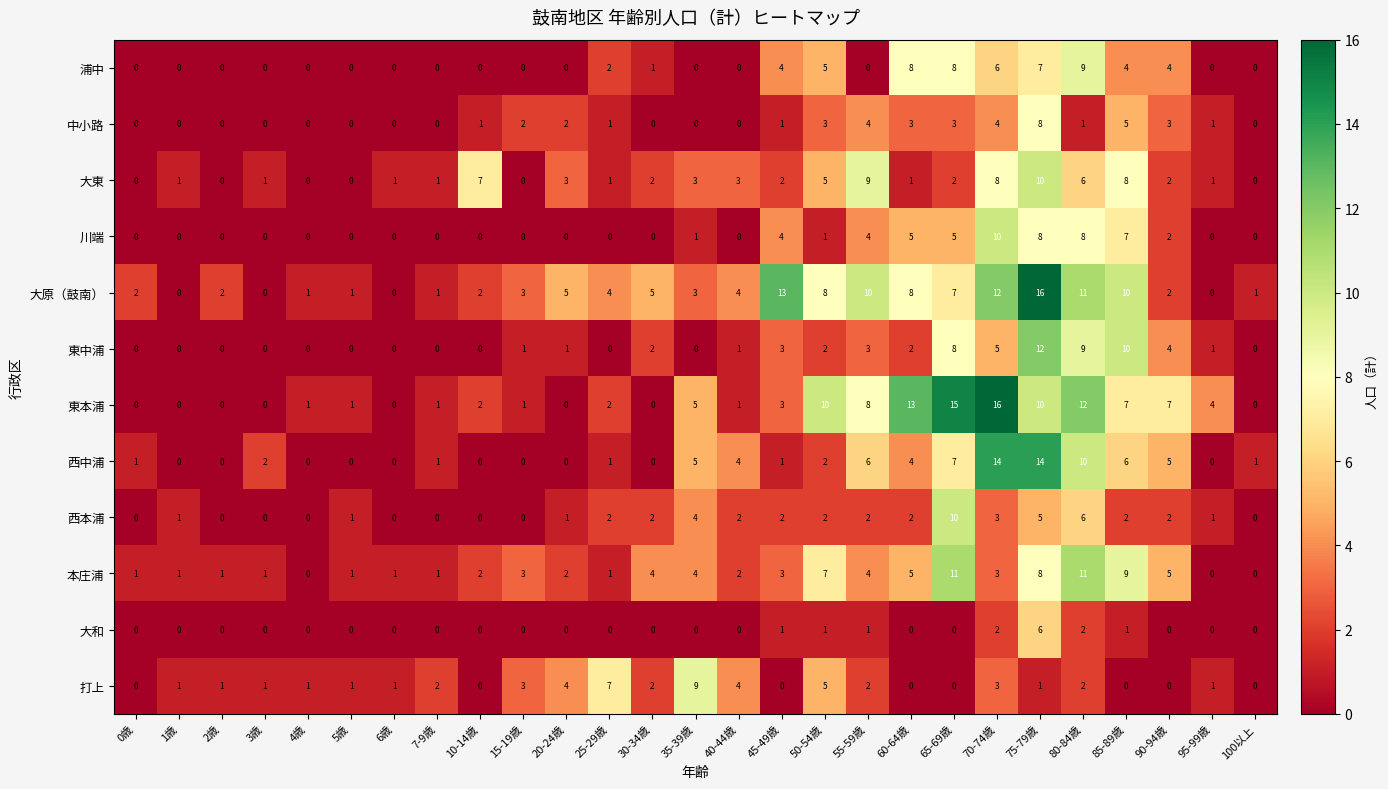

Count the 打上 values in the range 0 to 3.

22